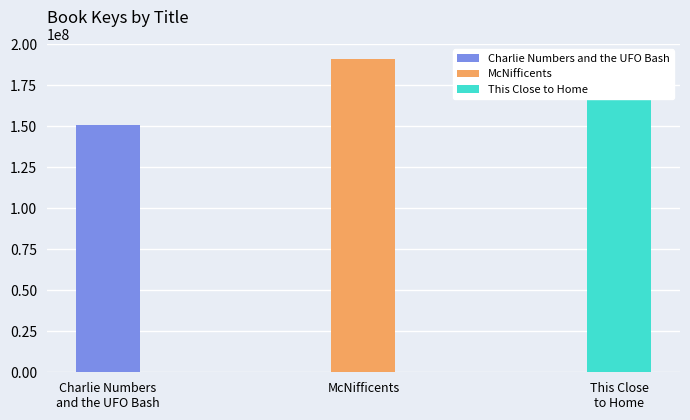

At which label does the data first exceed 170422344?

McNifficents